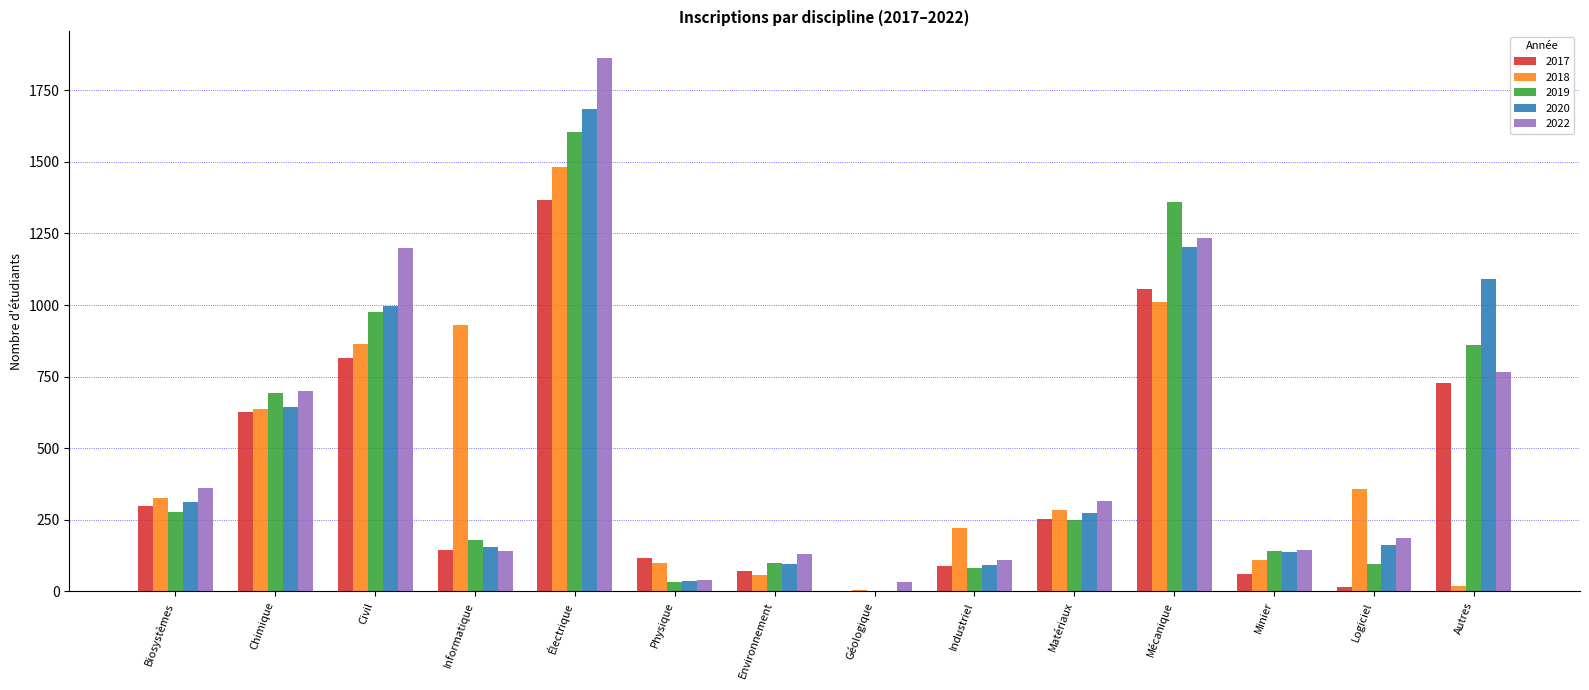

What is the spread (max minus min) of values at Matériaux?

66.2